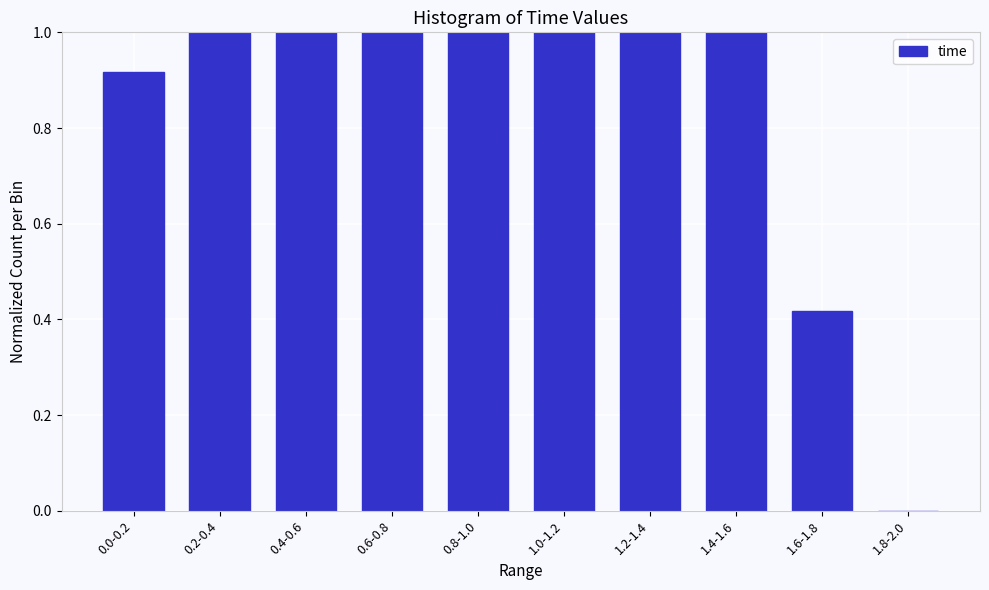

What is the ratio of the value at 1.0-1.2 to the value at 0.8-1.0?

1.0